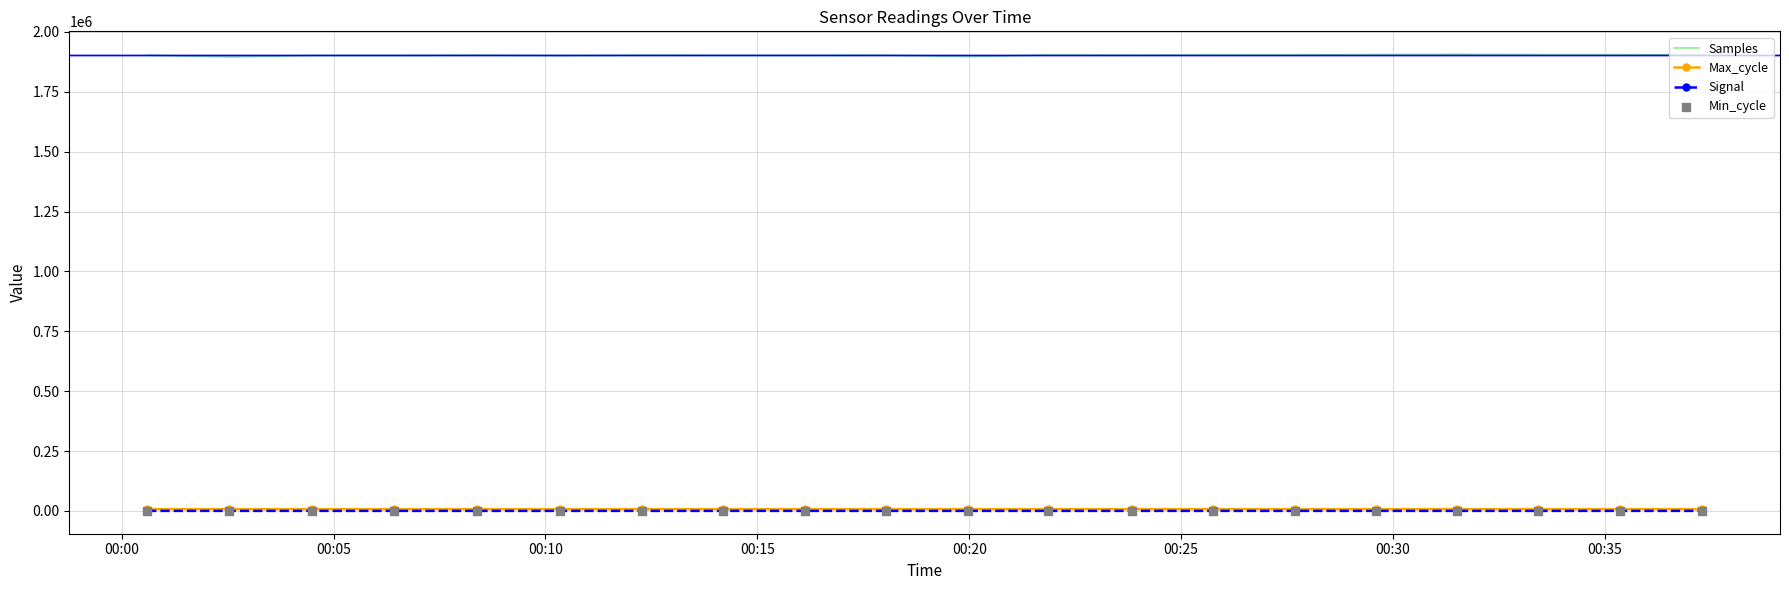

Which series has the widest spread of Y values?

Samples